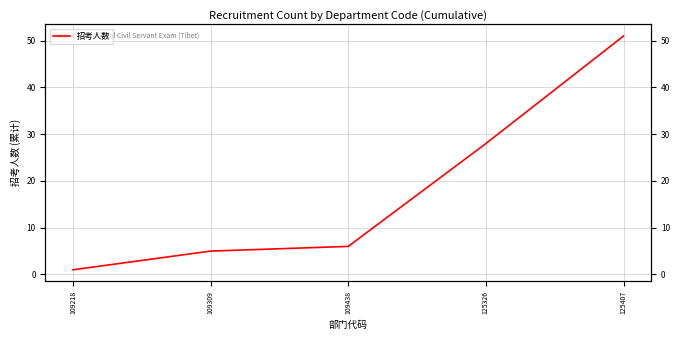

What is the difference between the maximum and minimum values?

50